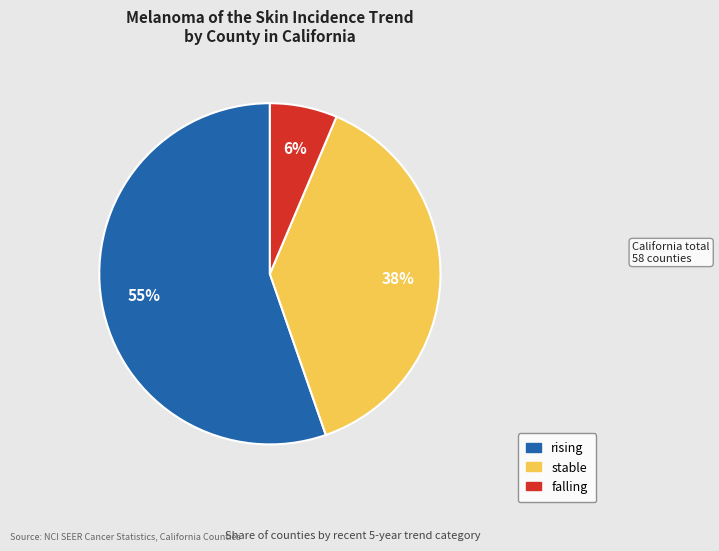

Which category has the biggest portion of the pie?

rising